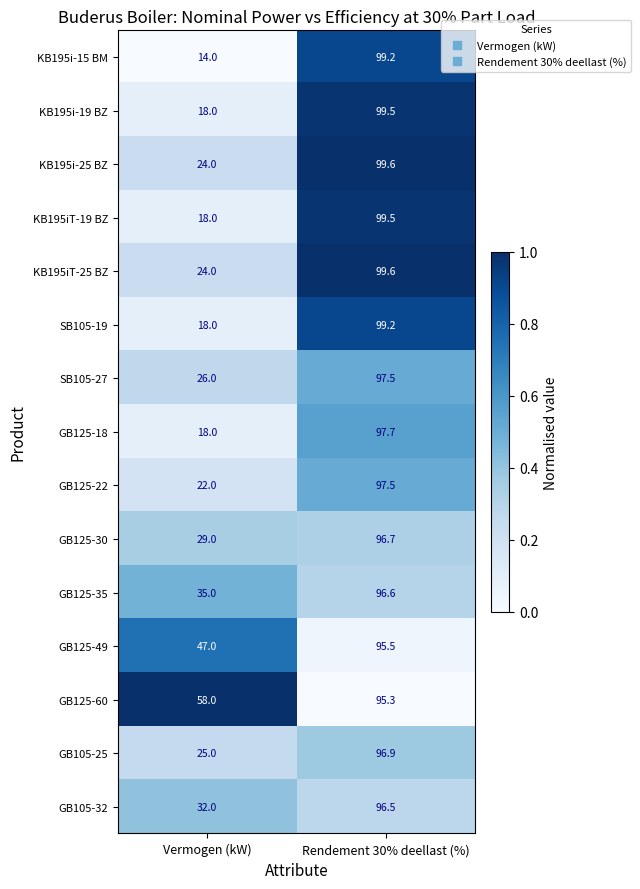

List the labels in order of GB125-60 value, smallest first.

Vermogen (kW), Rendement 30% deellast (%)